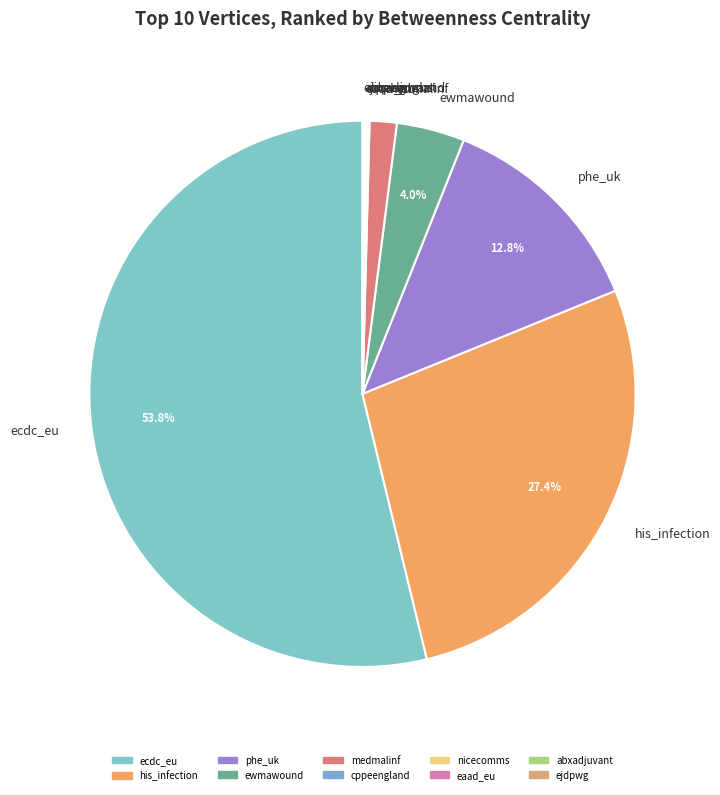

What percentage is the ecdc_eu slice, to the nearest percent?

54%